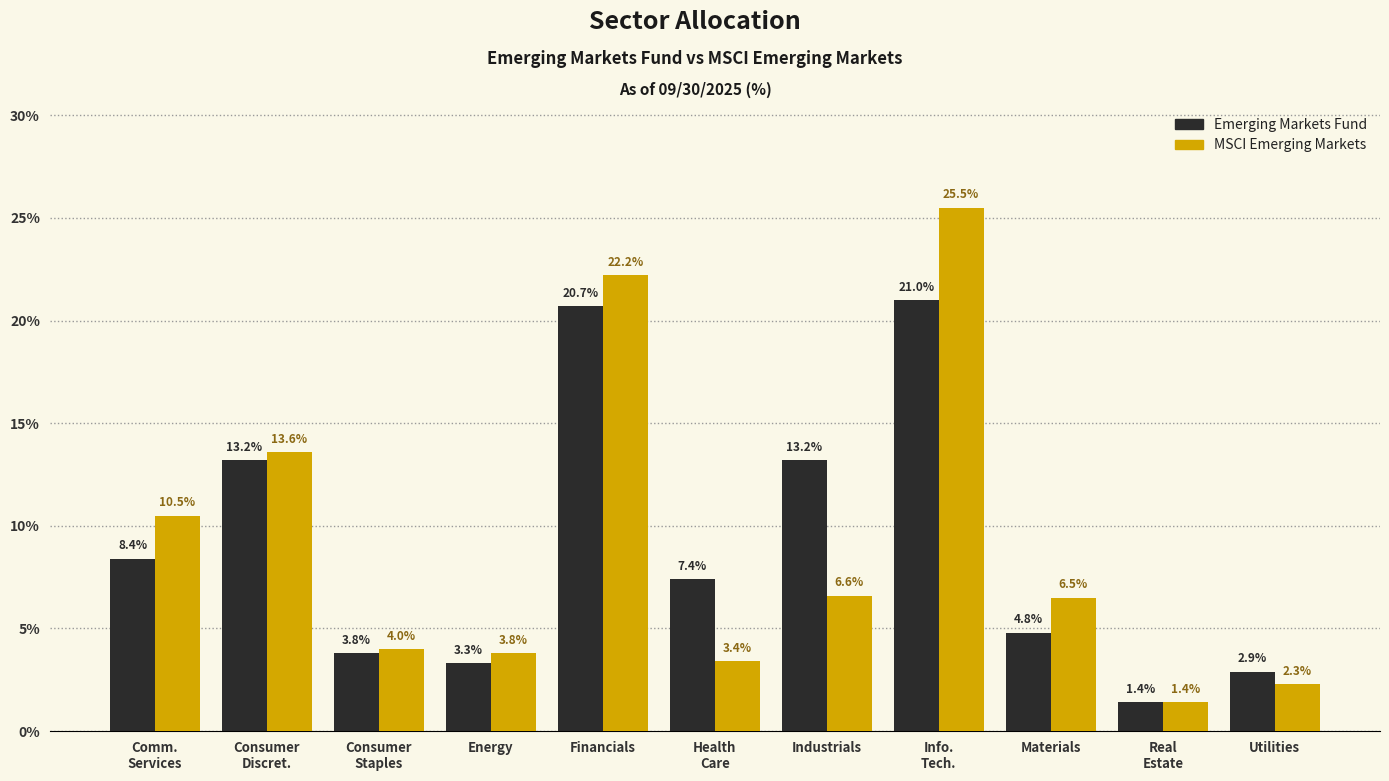

Reading left to right, list all the values displayed in this chart.

Emerging Markets Fund: 8.4	13.2	3.8	3.3	20.7	7.4	13.2	21.0	4.8	1.4	2.9
MSCI Emerging Markets: 10.5	13.6	4.0	3.8	22.2	3.4	6.6	25.5	6.5	1.4	2.3